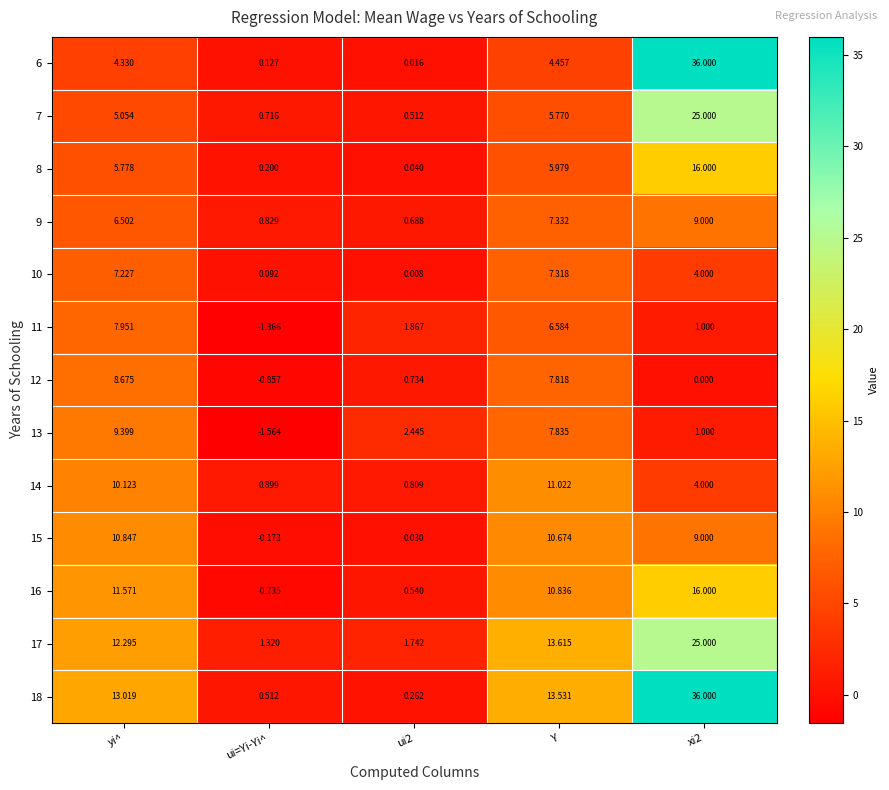

Where is 9 nearest to the value 4?

yi^